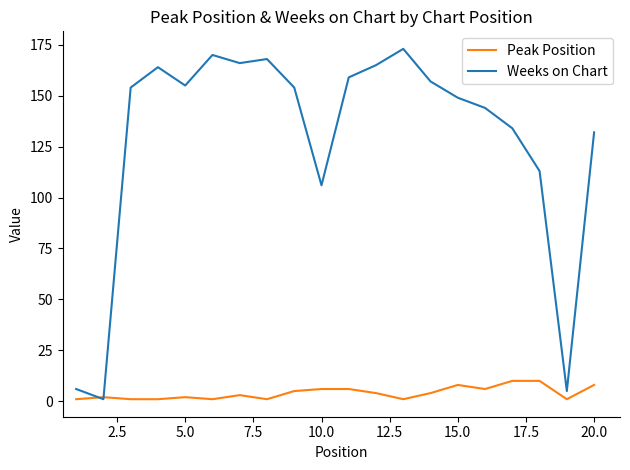

After their last crossing, which series has the higher values: Weeks on Chart or Peak Position?

Weeks on Chart